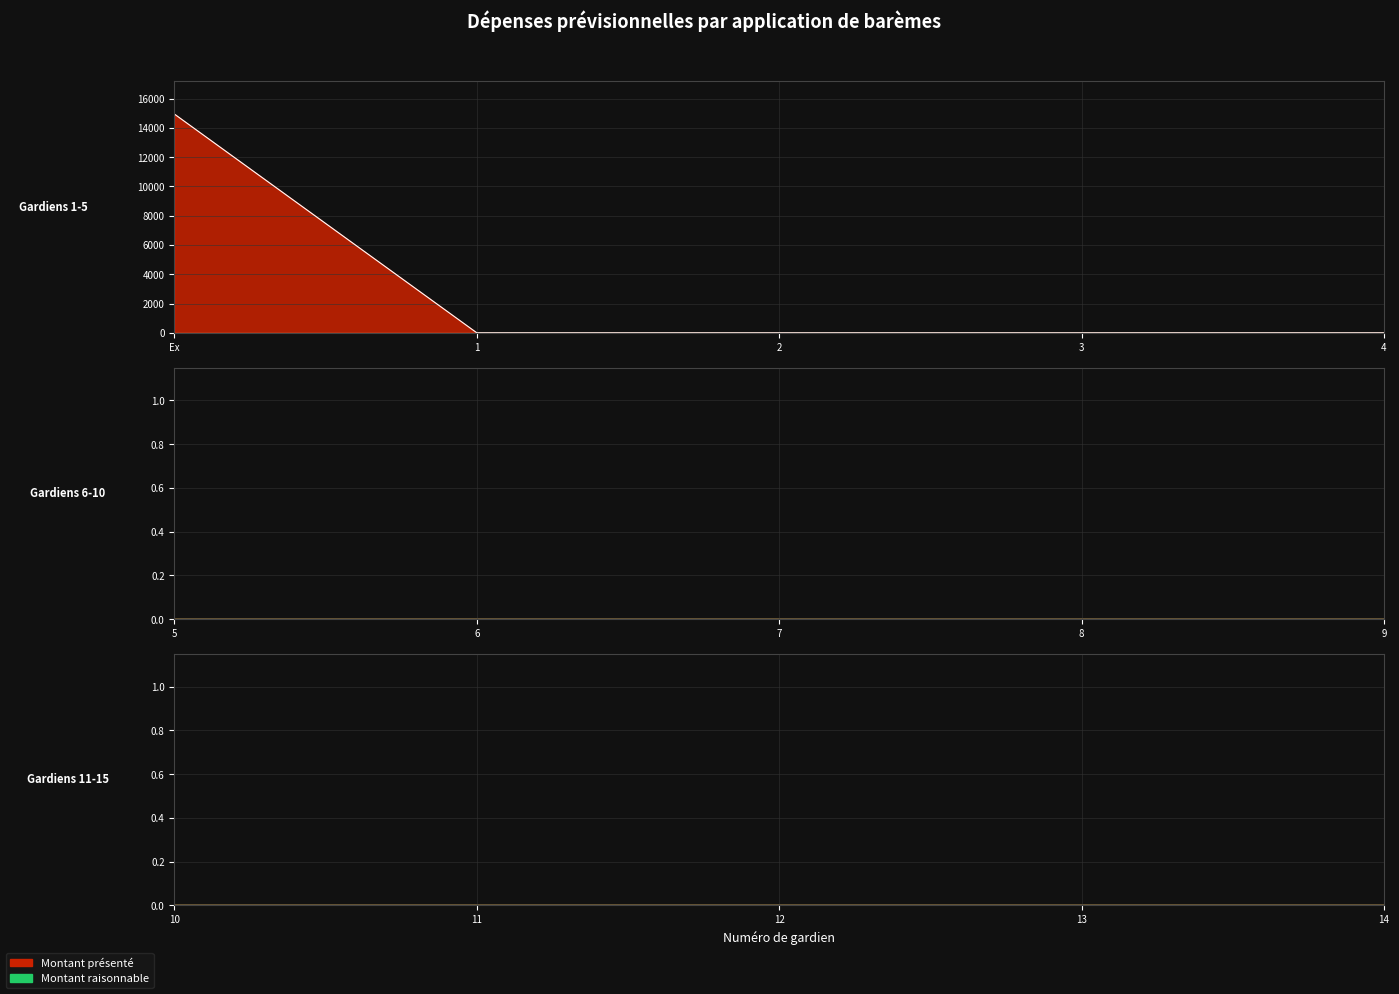

True or false: Montant raisonnable and Montant présenté intersect in this chart.

False